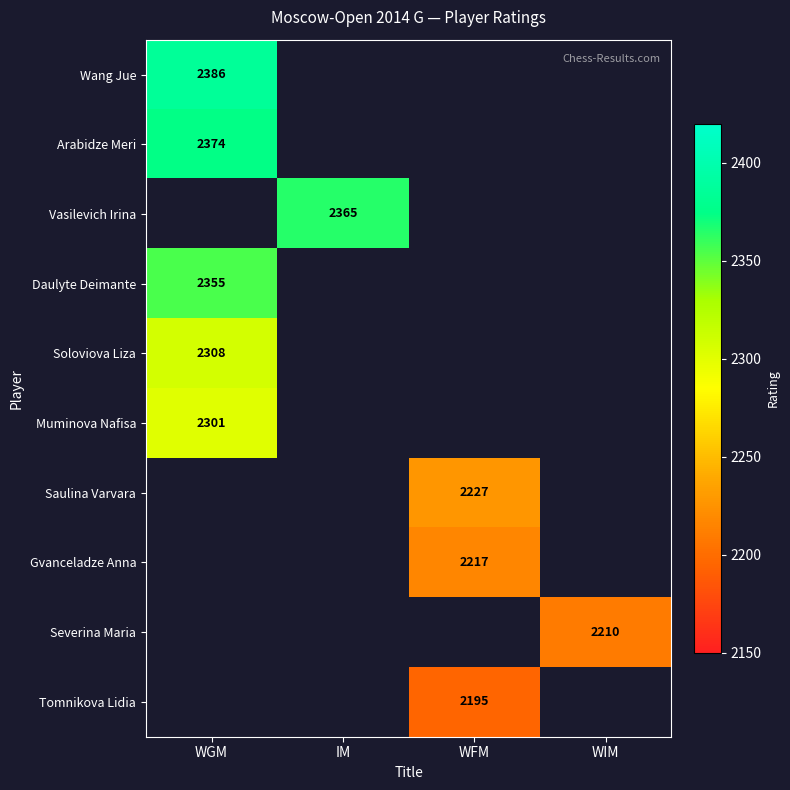

Is it true that Tomnikova Lidia equals 996 at WFM?

False